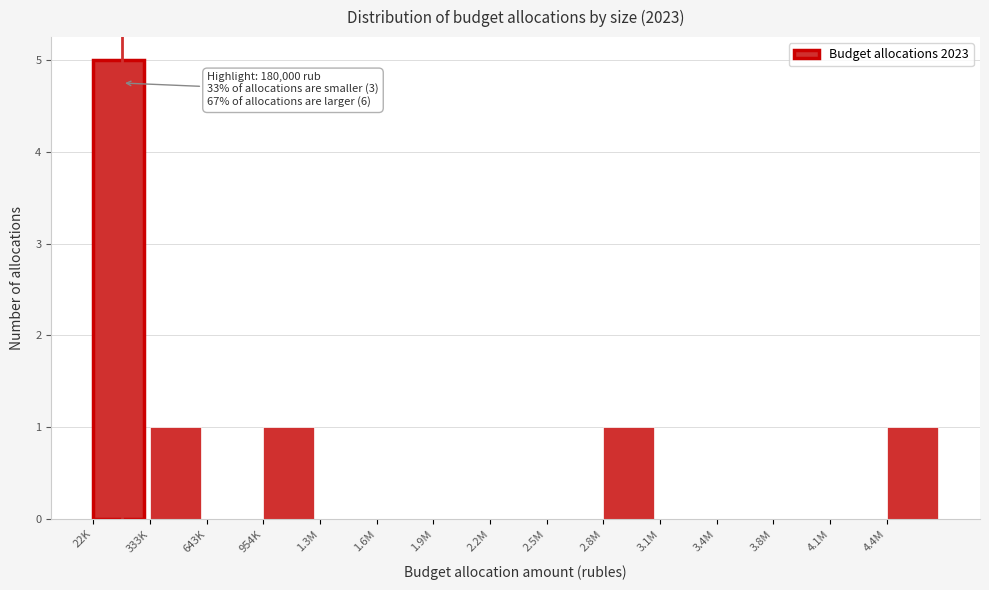

Reading left to right, list all the values displayed in this chart.

22K=5	333K=1	643K=0	954K=1	1.3M=0	1.6M=0	1.9M=0	2.2M=0	2.5M=0	2.8M=1	3.1M=0	3.4M=0	3.8M=0	4.1M=0	4.4M=1